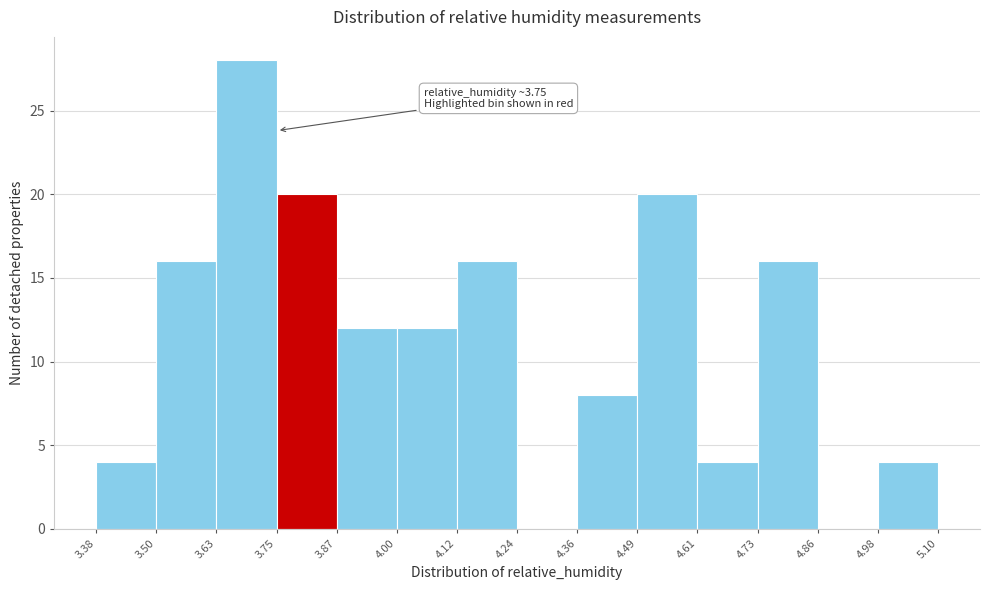

Over which range of the x-axis is the bar tallest?

3.63 to 3.75